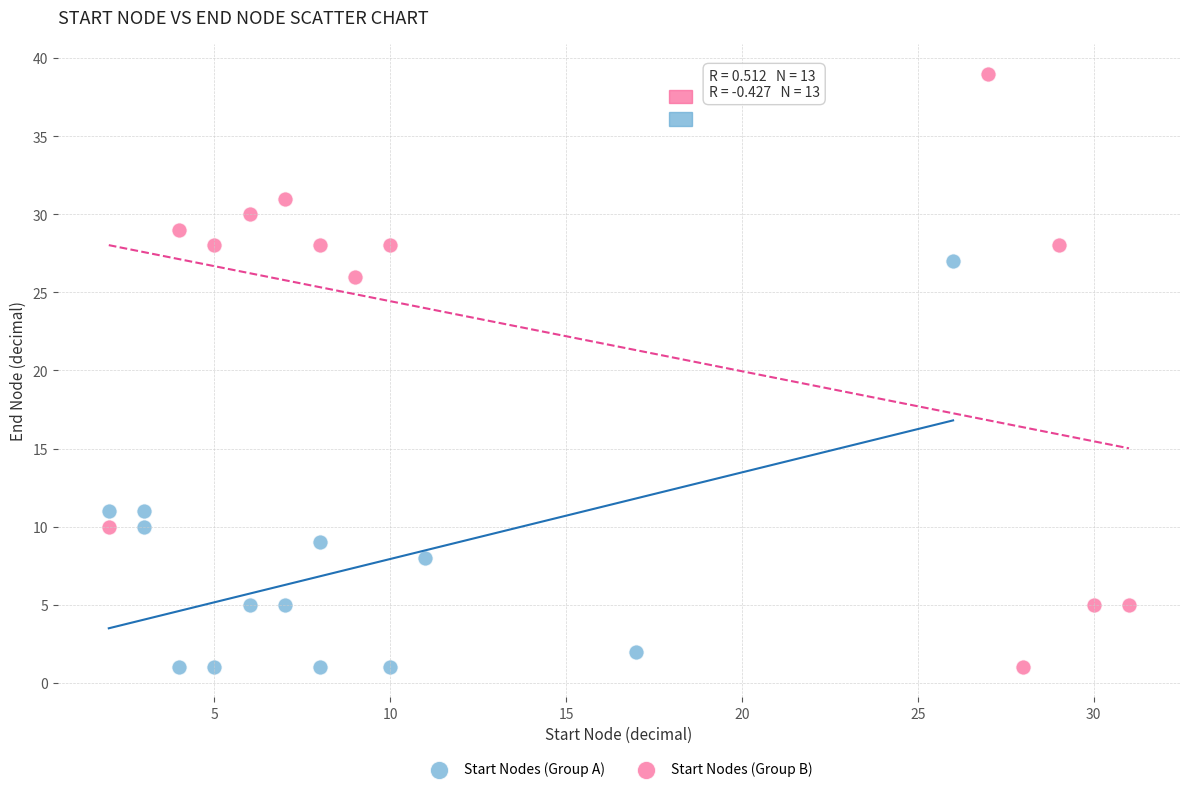

Which series has the largest Y range (max minus min)?

Start Nodes (Group B)